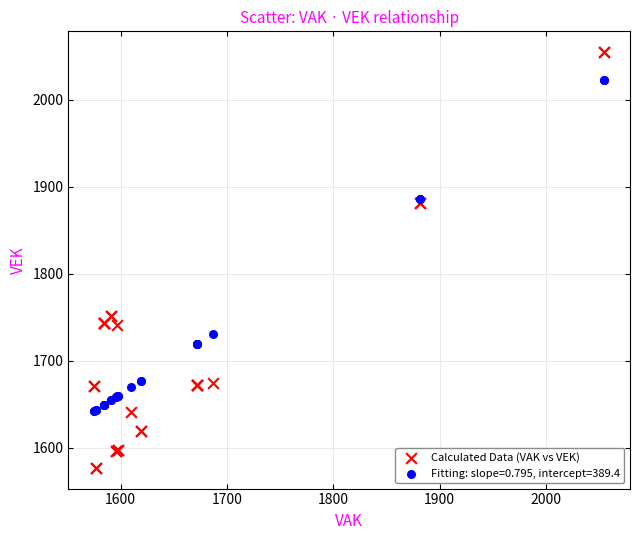

Which series has the largest Y range (max minus min)?

Calculated Data (VAK vs VEK)